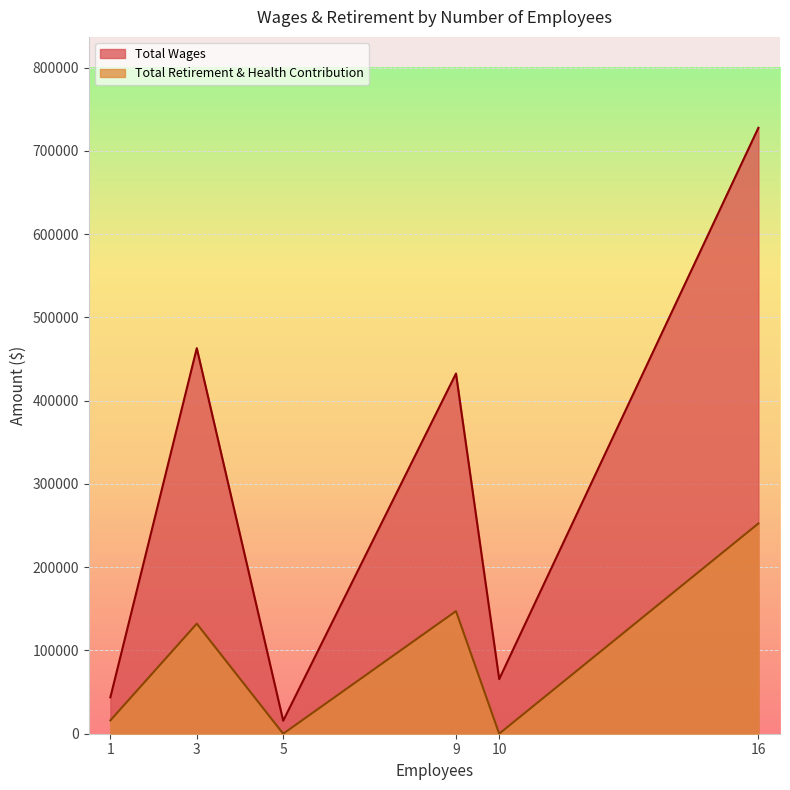

Which series has the largest total across all categories?

Total Wages